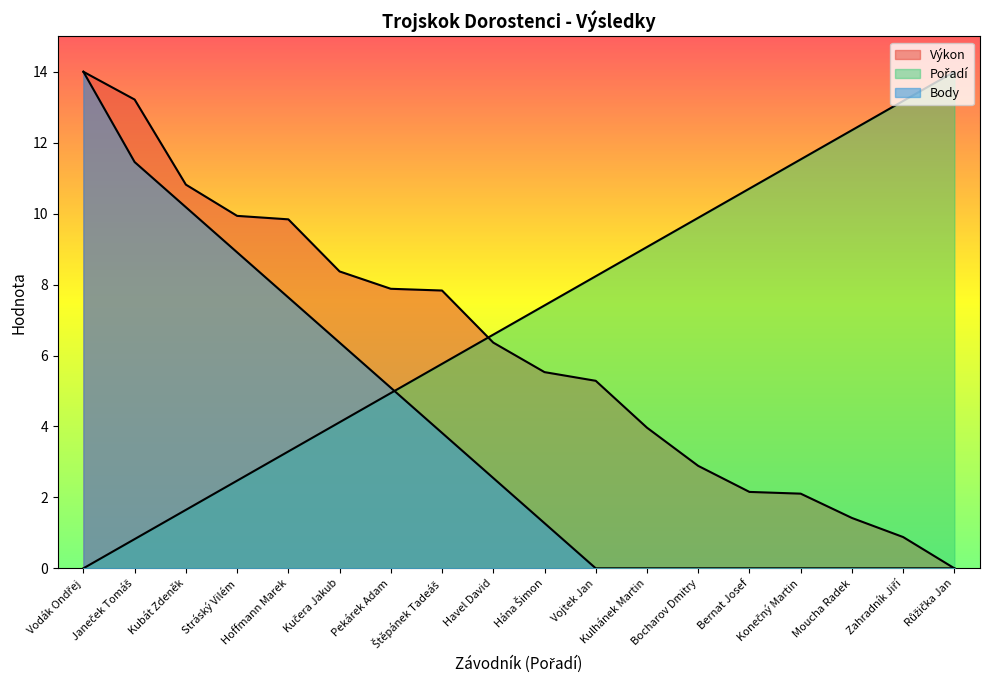

True or false: Výkon has a value of 1.0 at Moucha Radek.

False